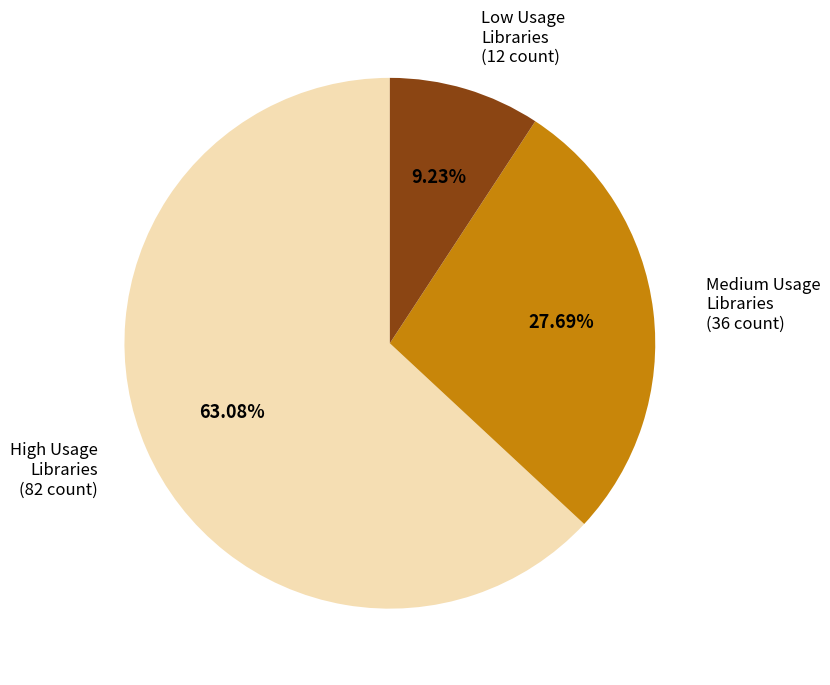

To the nearest percent, what is the average slice percentage?

33%